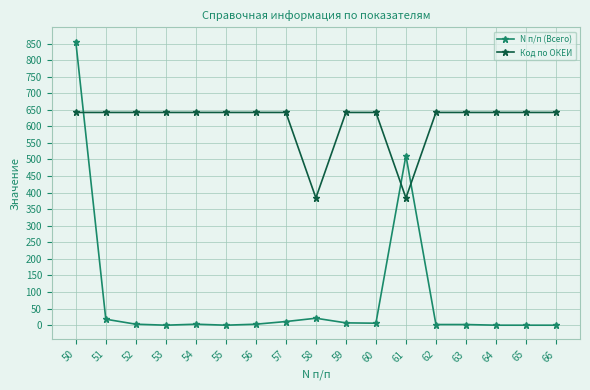

Which series changed the most between 53 and 58?

Код по ОКЕИ